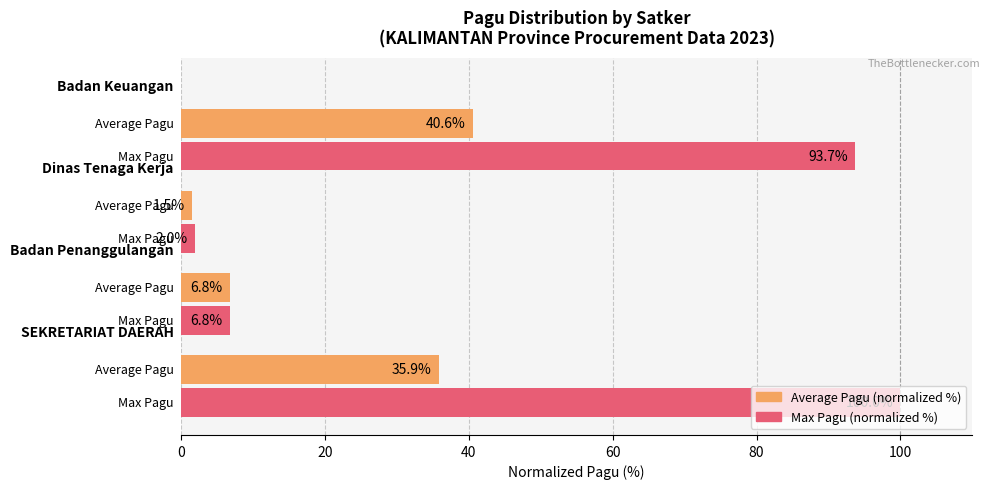

How many data points in Average Pagu (normalized %) are less than 35?

2